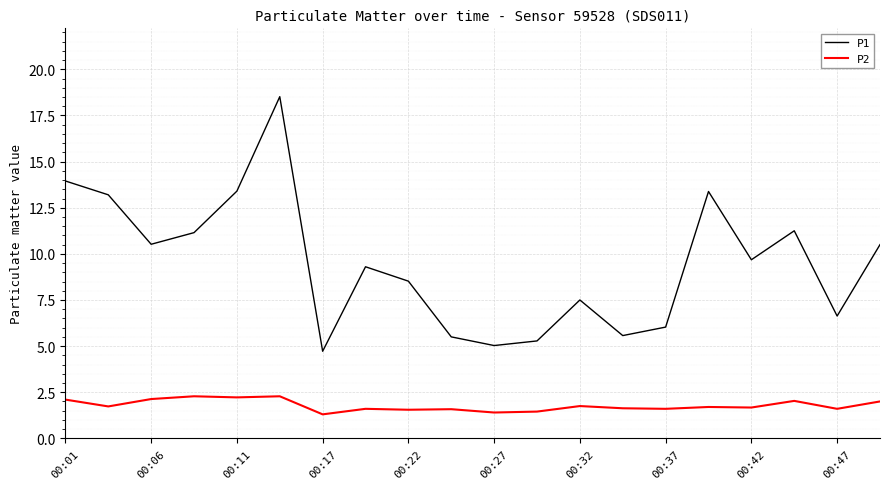

What is the difference between the maximum and minimum values in the P1 series?

13.8